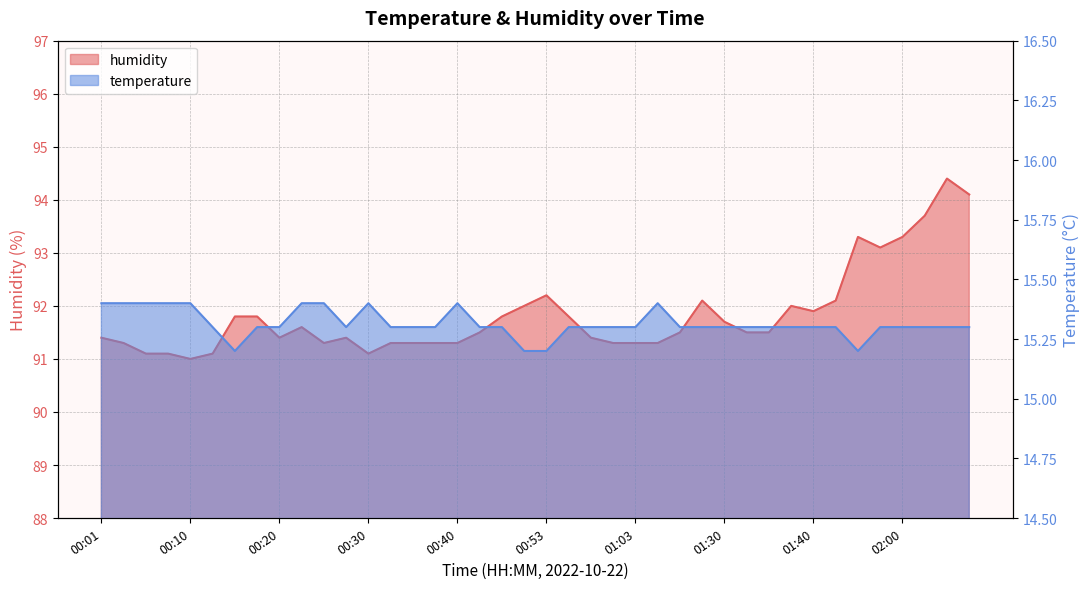

Which series changed the most between 01:00 and 02:10?

humidity